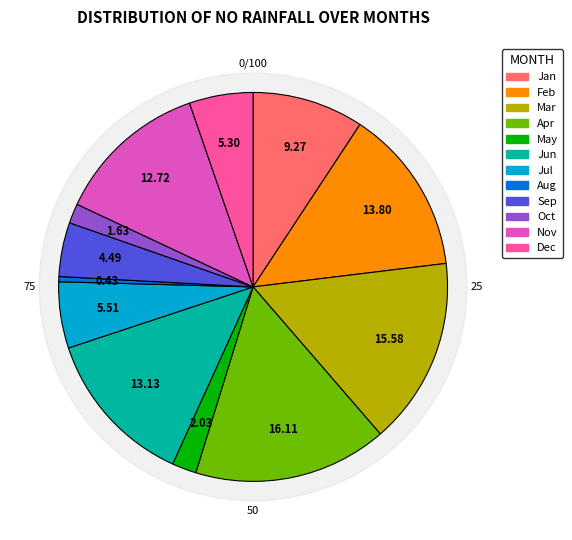

Does May account for over 50% of the chart?

No